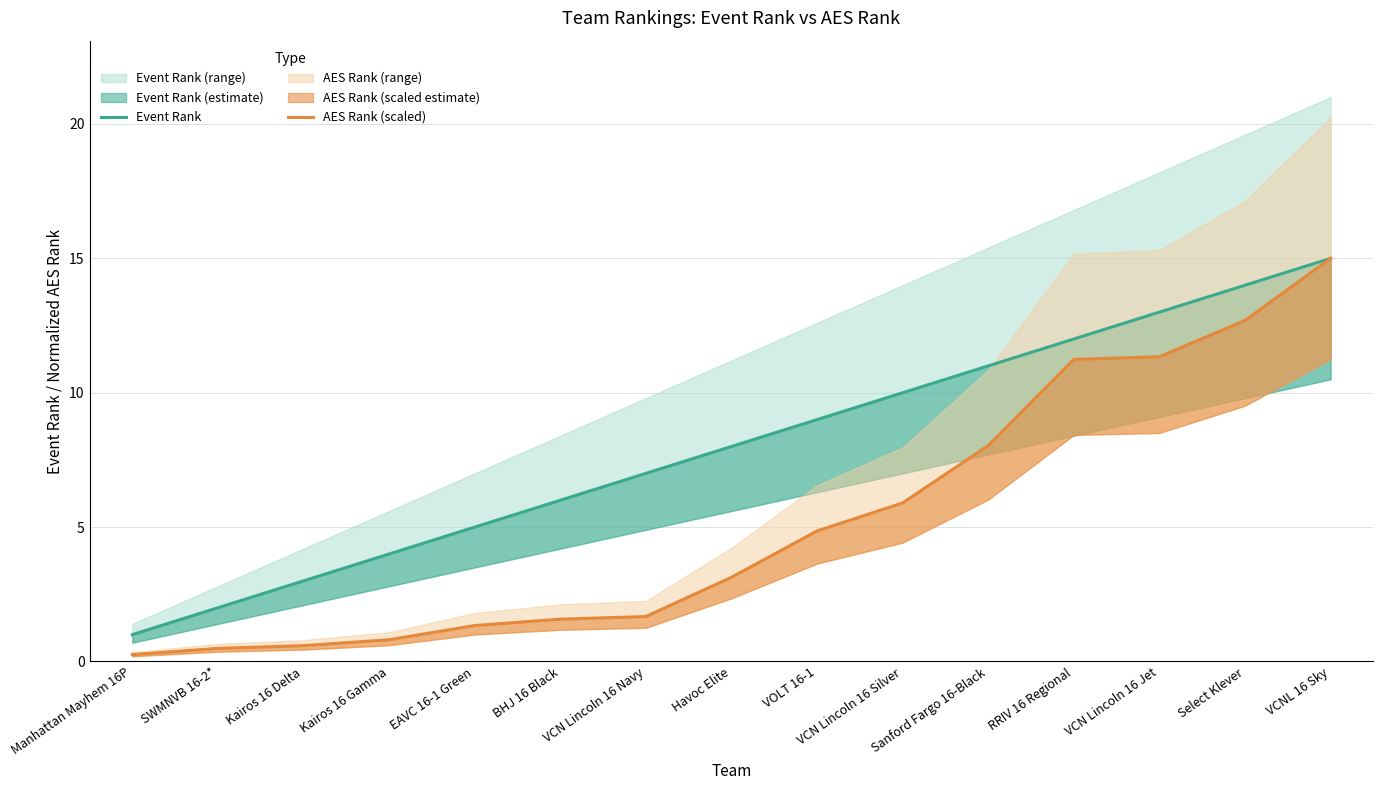

Reading left to right, extract all data points from this chart.

Event Rank: 1.0	2.0	3.0	4.0	5.0	6.0	7.0	8.0	9.0	10.0	11.0	12.0	13.0	14.0	15.0
AES Rank (scaled): 0.3	0.5	0.6	0.8	1.3	1.6	1.7	3.1	4.9	5.9	8.0	11.2	11.3	12.7	15.0